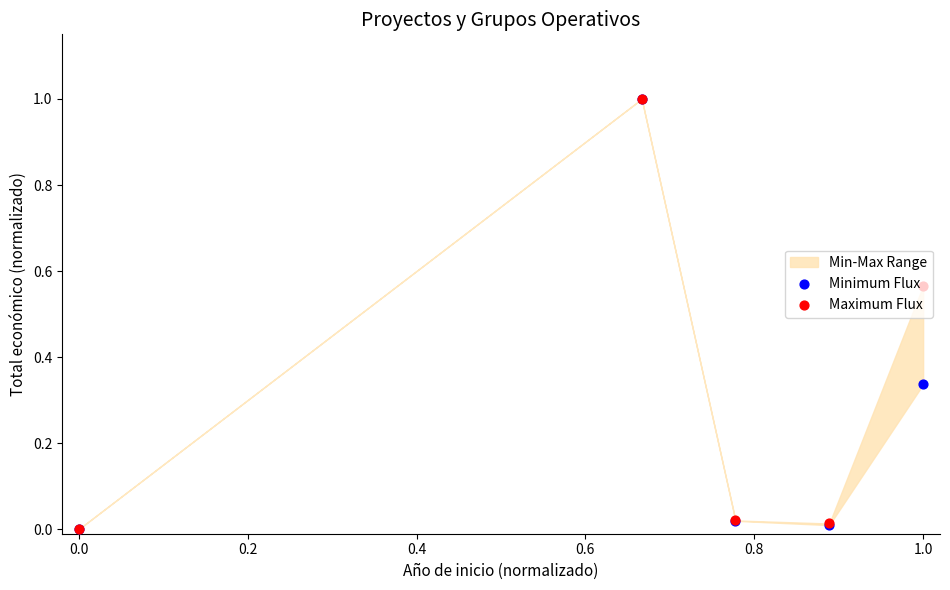

Which series contains the lowest Y value?

Minimum Flux